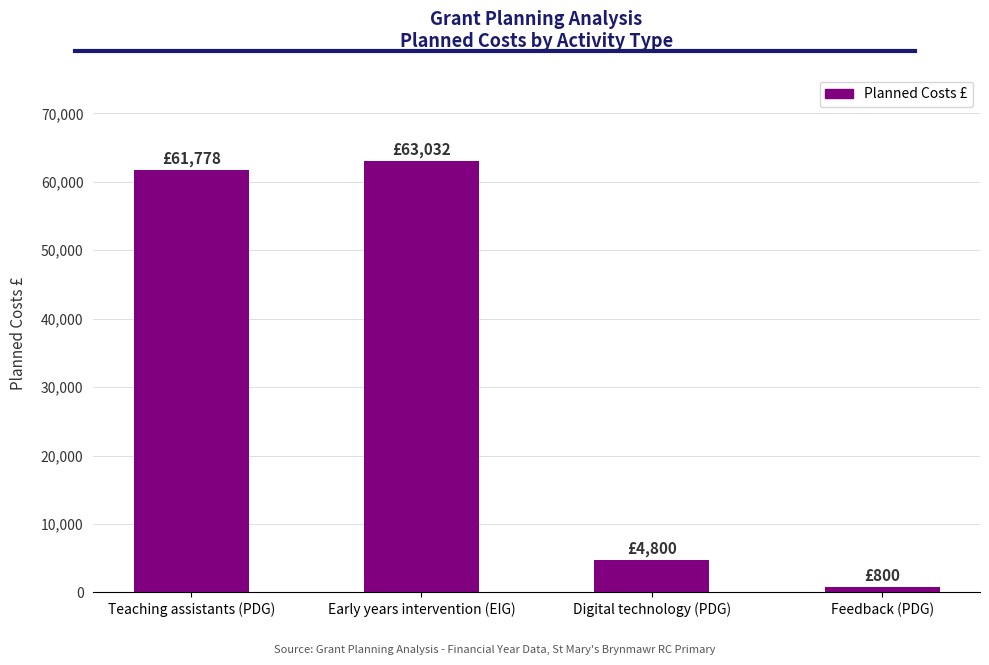

What is the value of the 4th bar from the left?

800